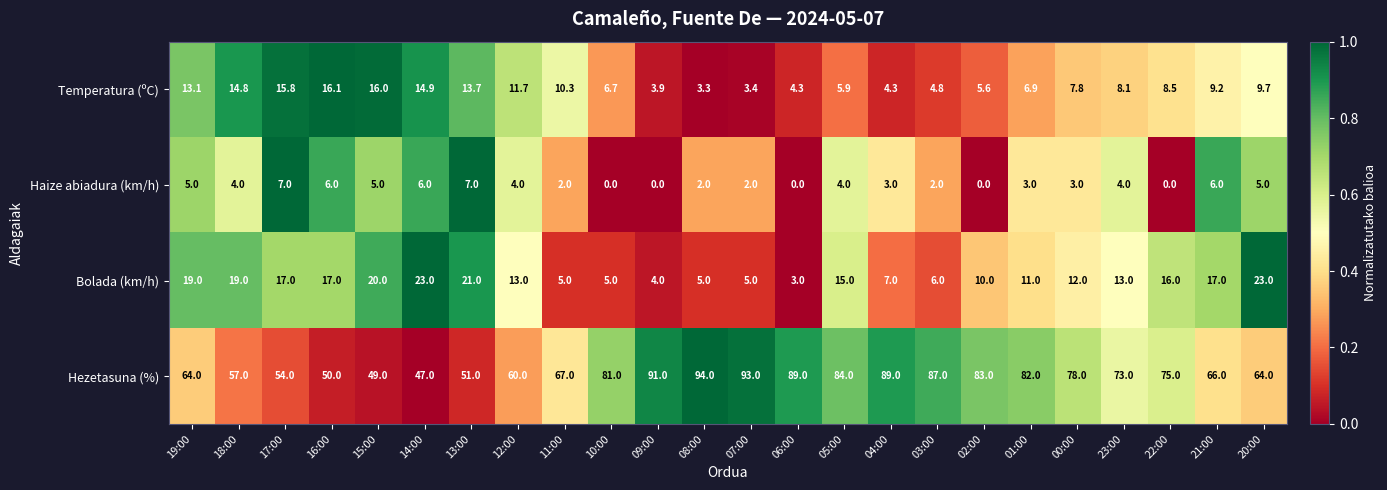

The Hezetasuna (%) series shows 64.0 at 19:00. True or false?

True